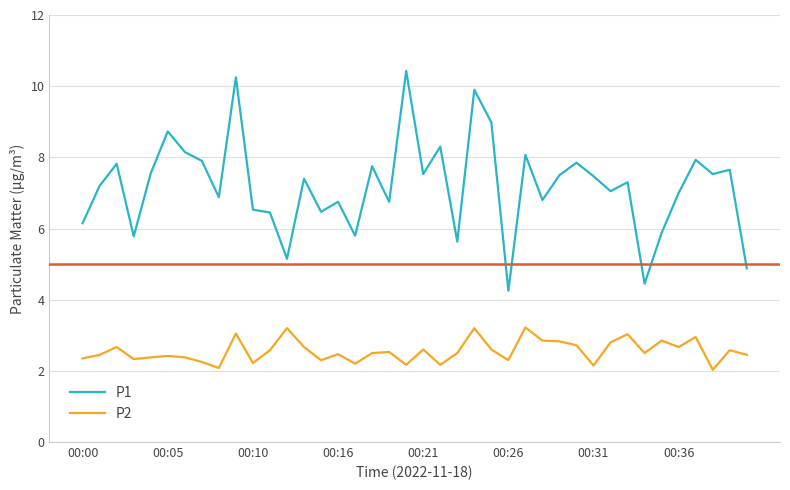

Which series has the largest total across all categories?

P1